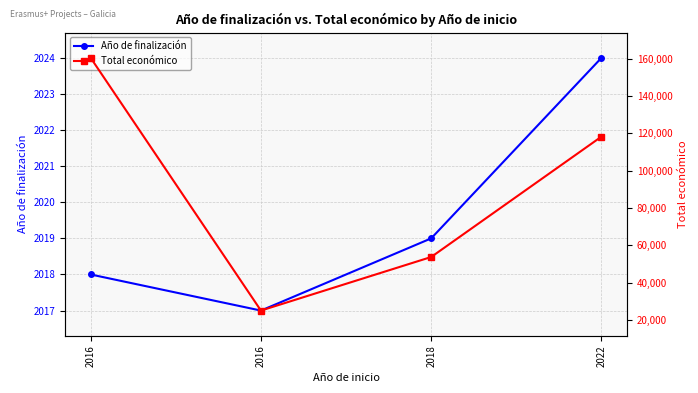

How many interior local valleys does the Total económico series have?

1